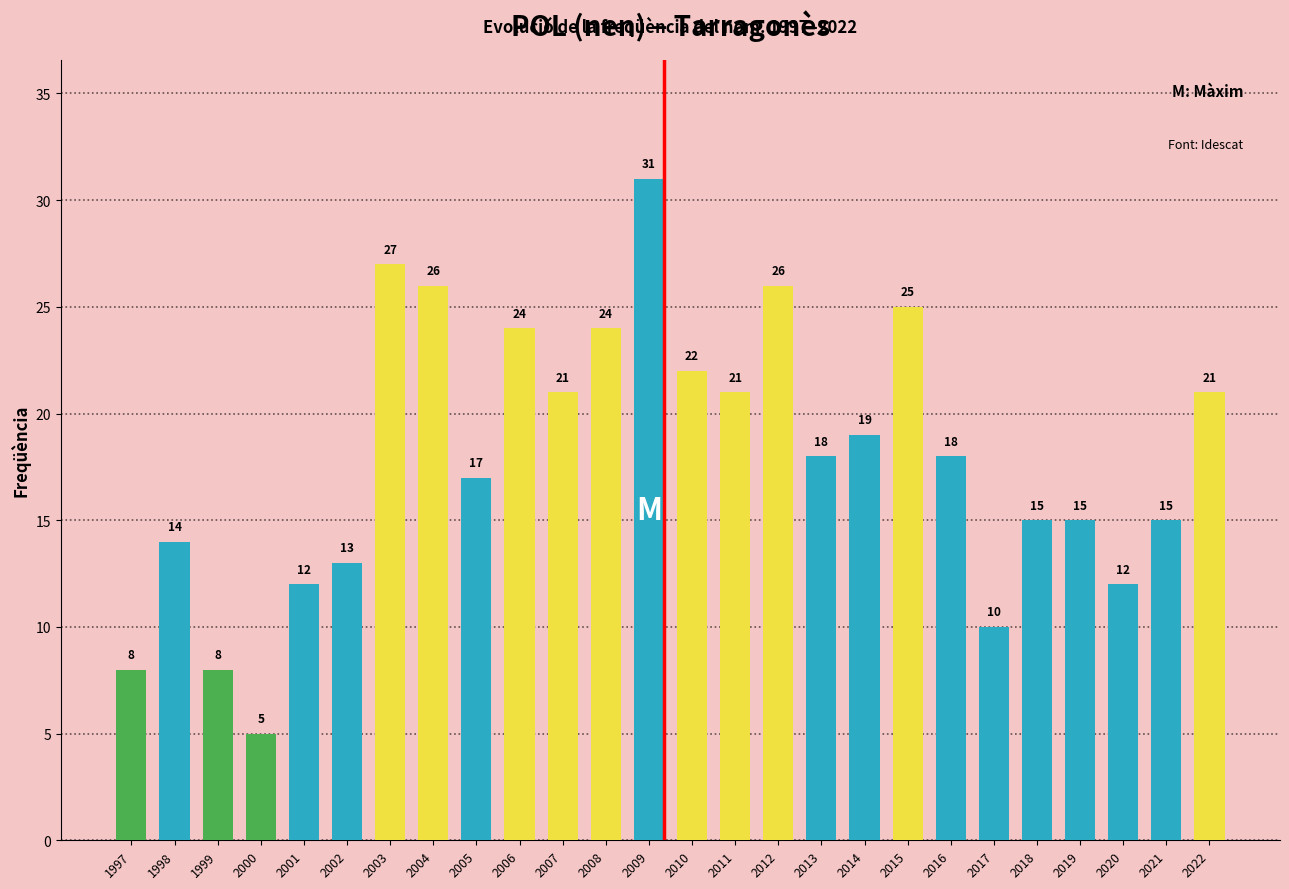

What is the change in value from 2006 to 2014?

-5